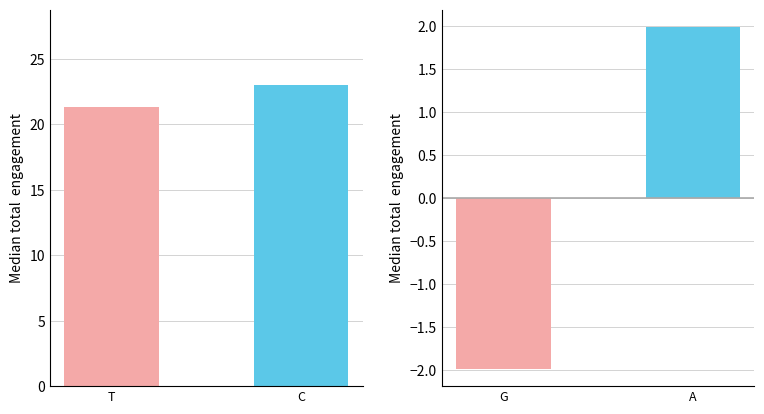

What is the sum of the values at T and C?

44.3